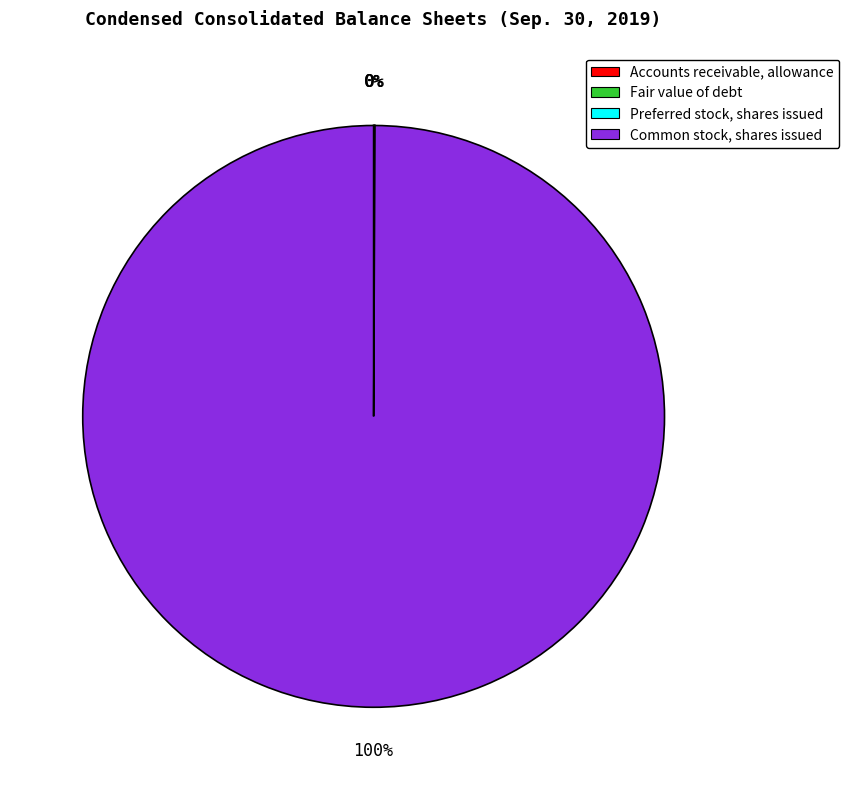

Is it true that Common stock, shares issued is 86% of the pie?

False